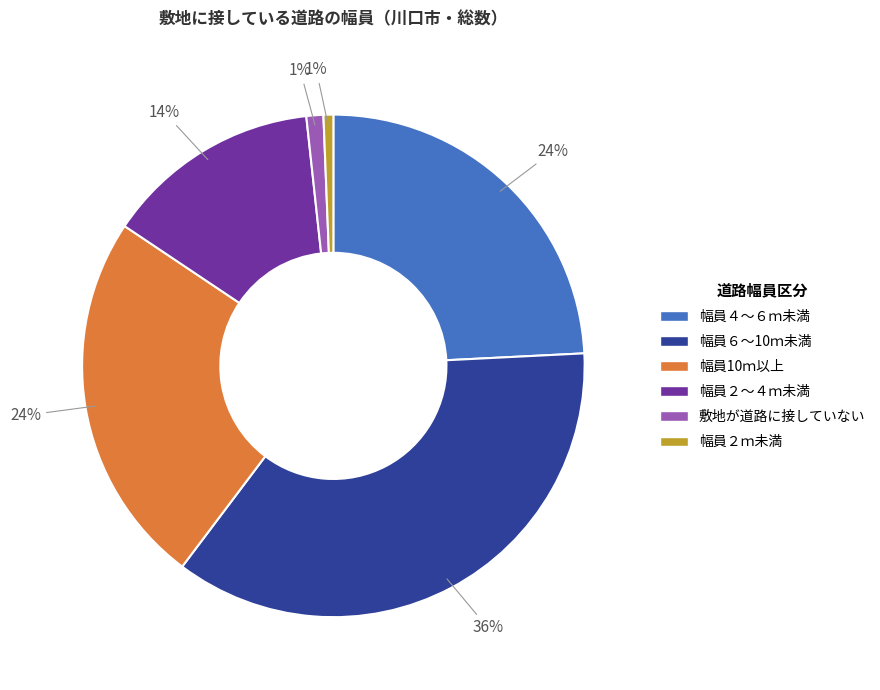

To the nearest percent, what is the difference between the largest and smallest slice percentages?

35%